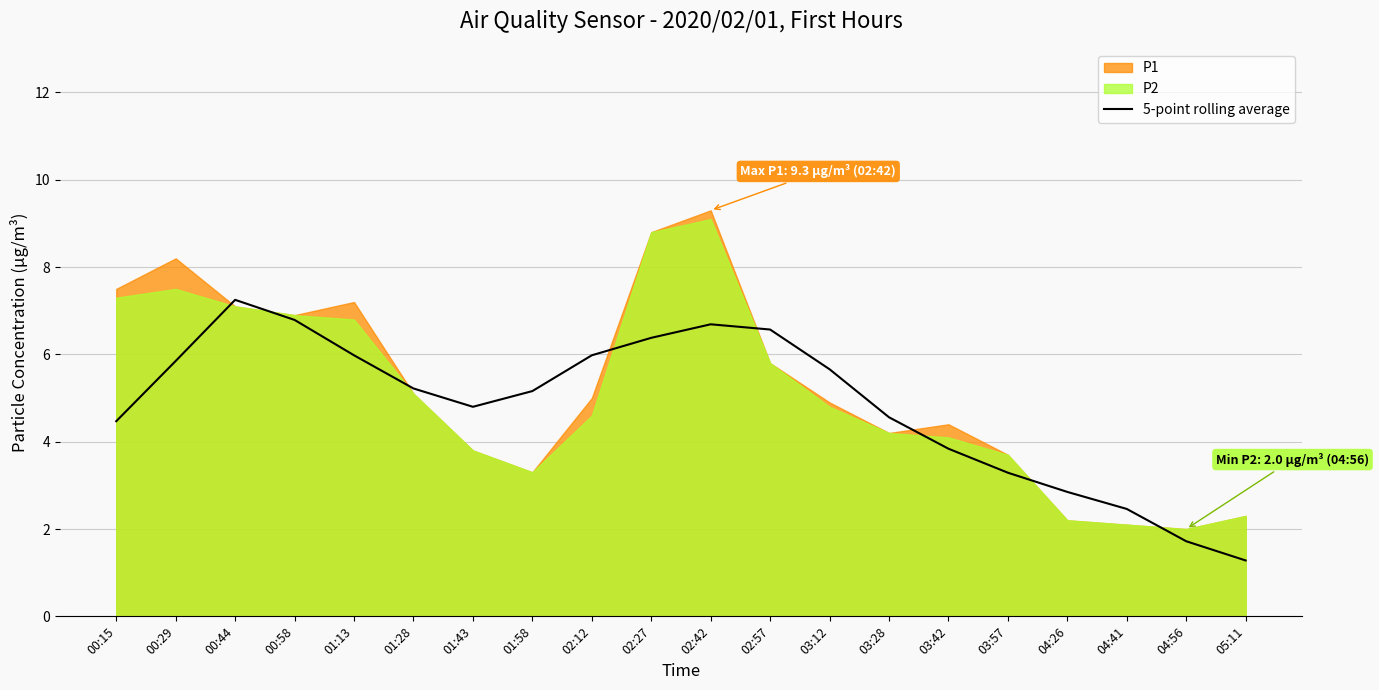

Reading right to left, transcribe all the data shown in this chart.

05:11=1.3	04:56=1.7	04:41=2.5	04:26=2.9	03:57=3.3	03:42=3.8	03:28=4.6	03:12=5.7	02:57=6.6	02:42=6.7	02:27=6.4	02:12=6.0	01:58=5.2	01:43=4.8	01:28=5.2	01:13=6.0	00:58=6.8	00:44=7.3	00:29=5.9	00:15=4.5